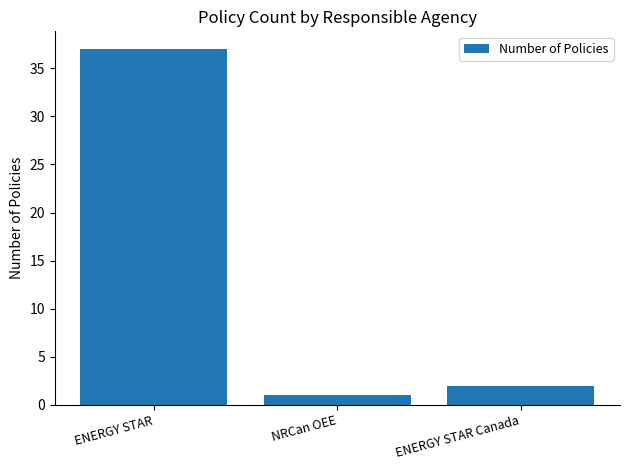

What is the difference between the maximum and minimum values?

36